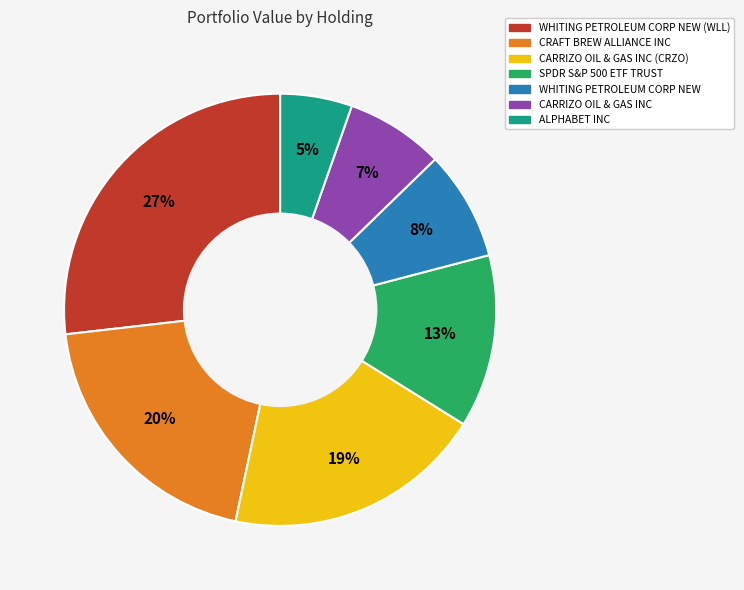

The WHITING PETROLEUM CORP NEW (WLL) slice represents 27% of the pie. True or false?

True